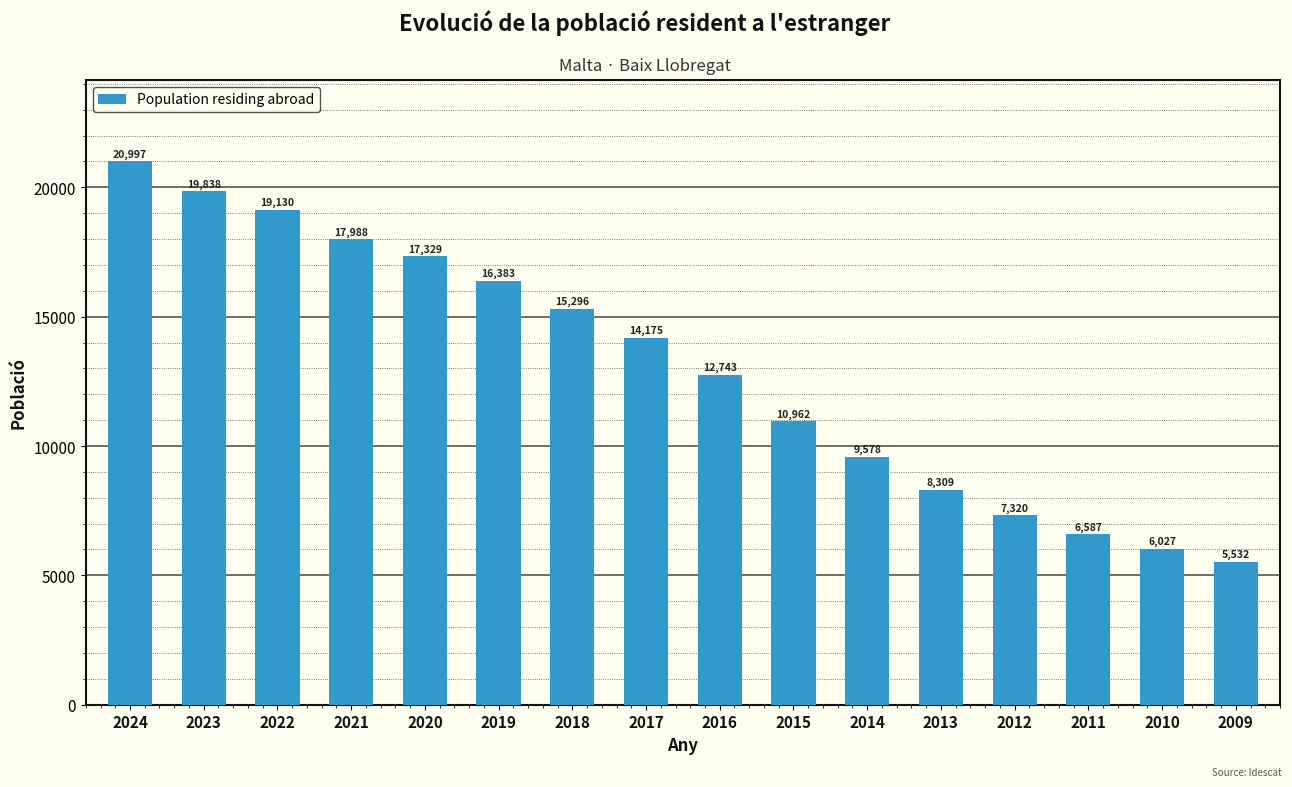

Read the value at 2023.

19838